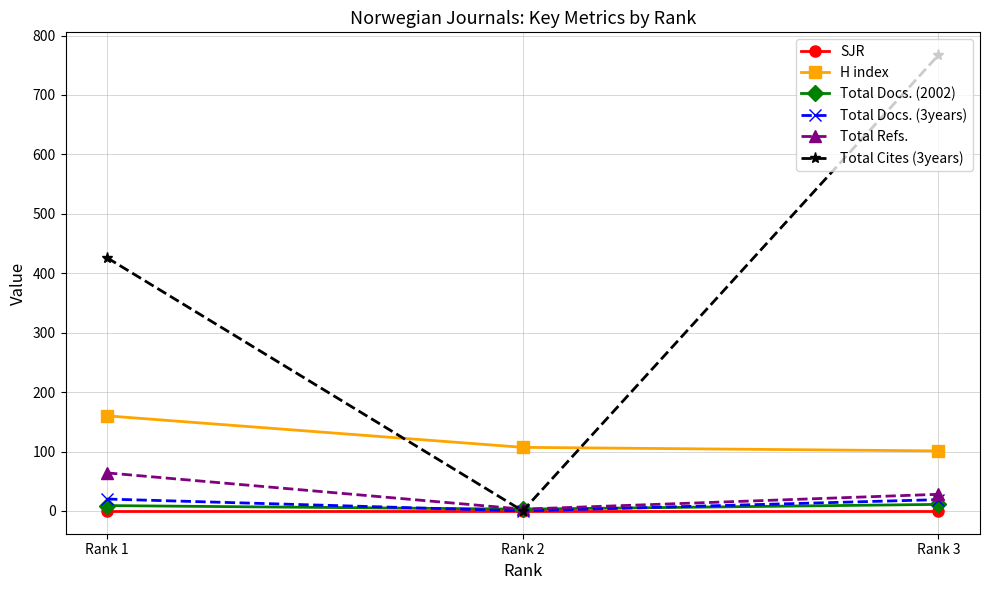

Is the value of Total Cites (3years) at Rank 3 greater than the value of Total Docs. (2002) at Rank 2?

Yes